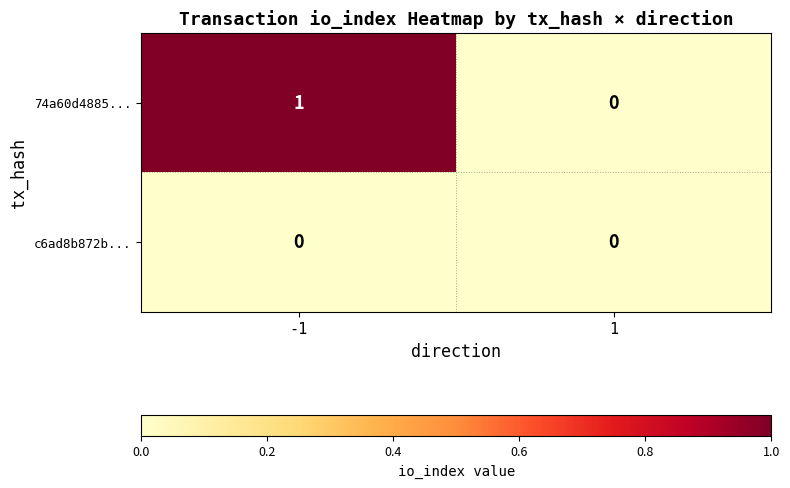

Reading left to right, list all the values displayed in this chart.

74a60d4885...: 1	0
c6ad8b872b...: 0	0